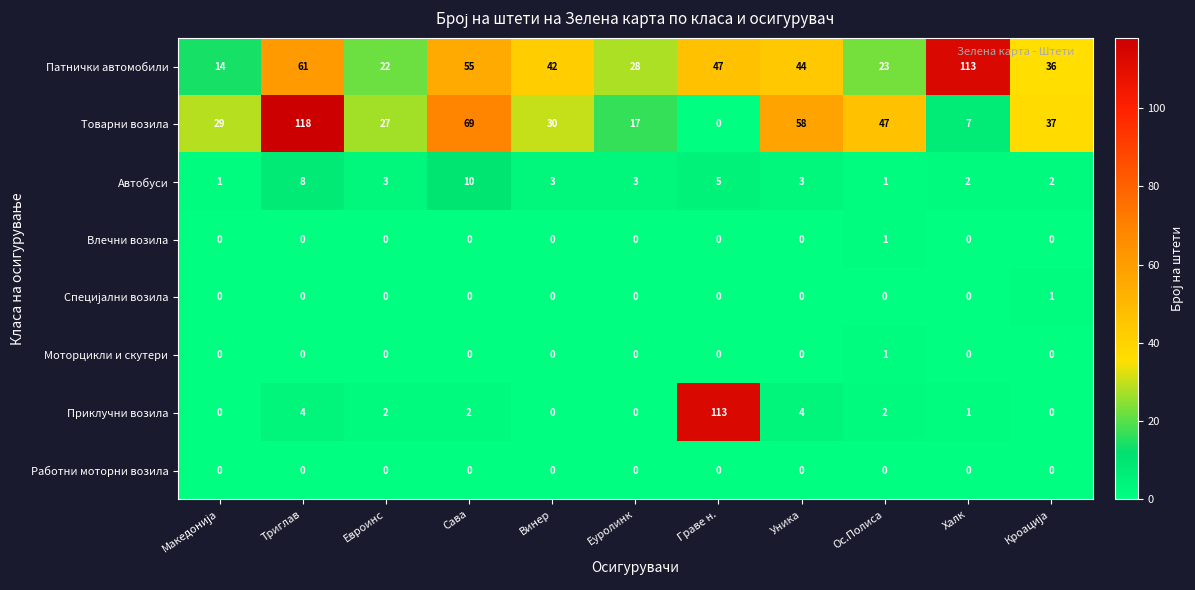

How many categories are shown in the chart?

11